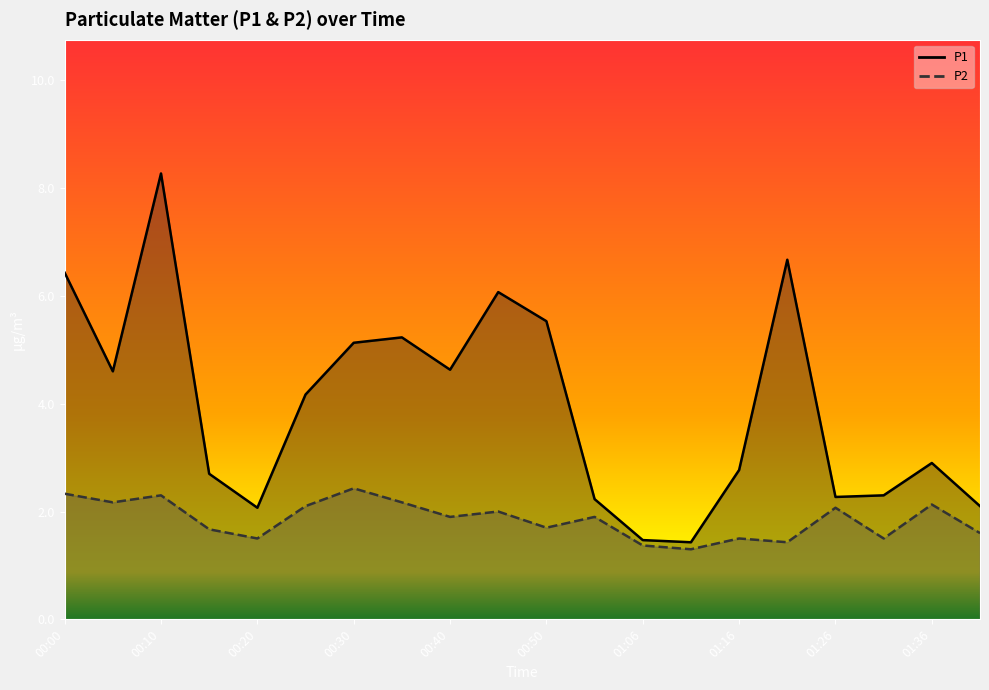

What is the difference between the maximum and minimum values in the P1 series?

6.8